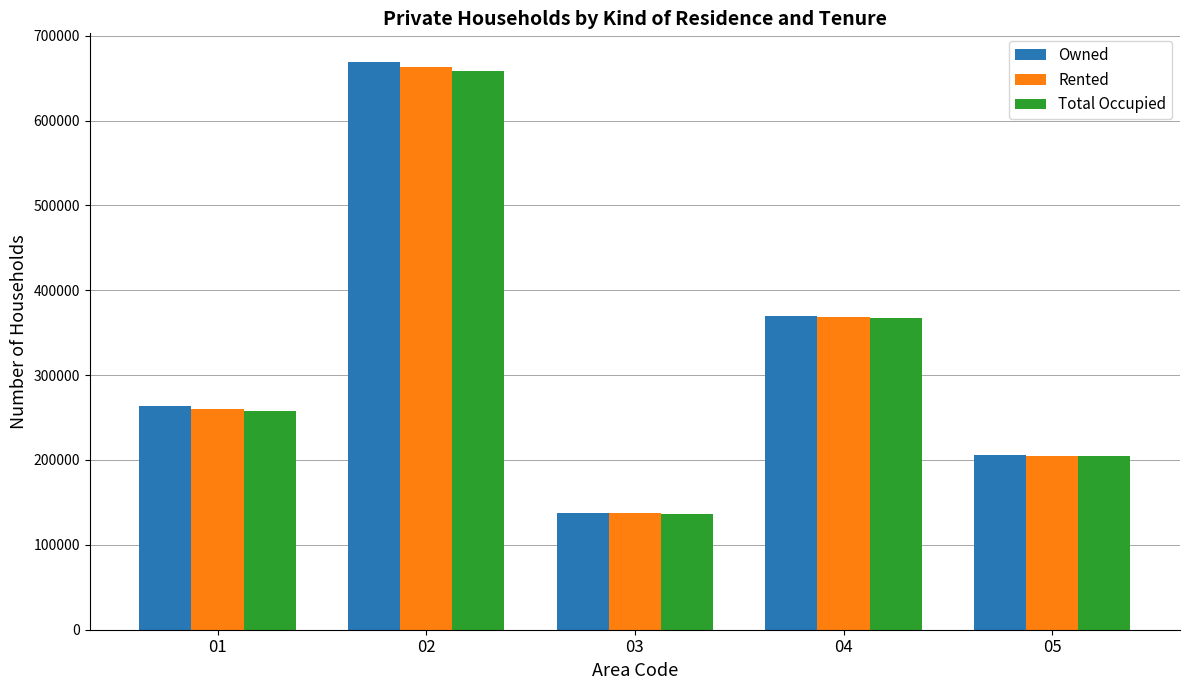

Reading left to right, what are all the values shown in this chart?

Owned: 01=264080	02=669274	03=137643	04=369368	05=205861
Rented: 01=259734	02=662848	03=137164	04=368226	05=205149
Total Occupied: 01=257402	02=657960	03=136642	04=367370	05=204520